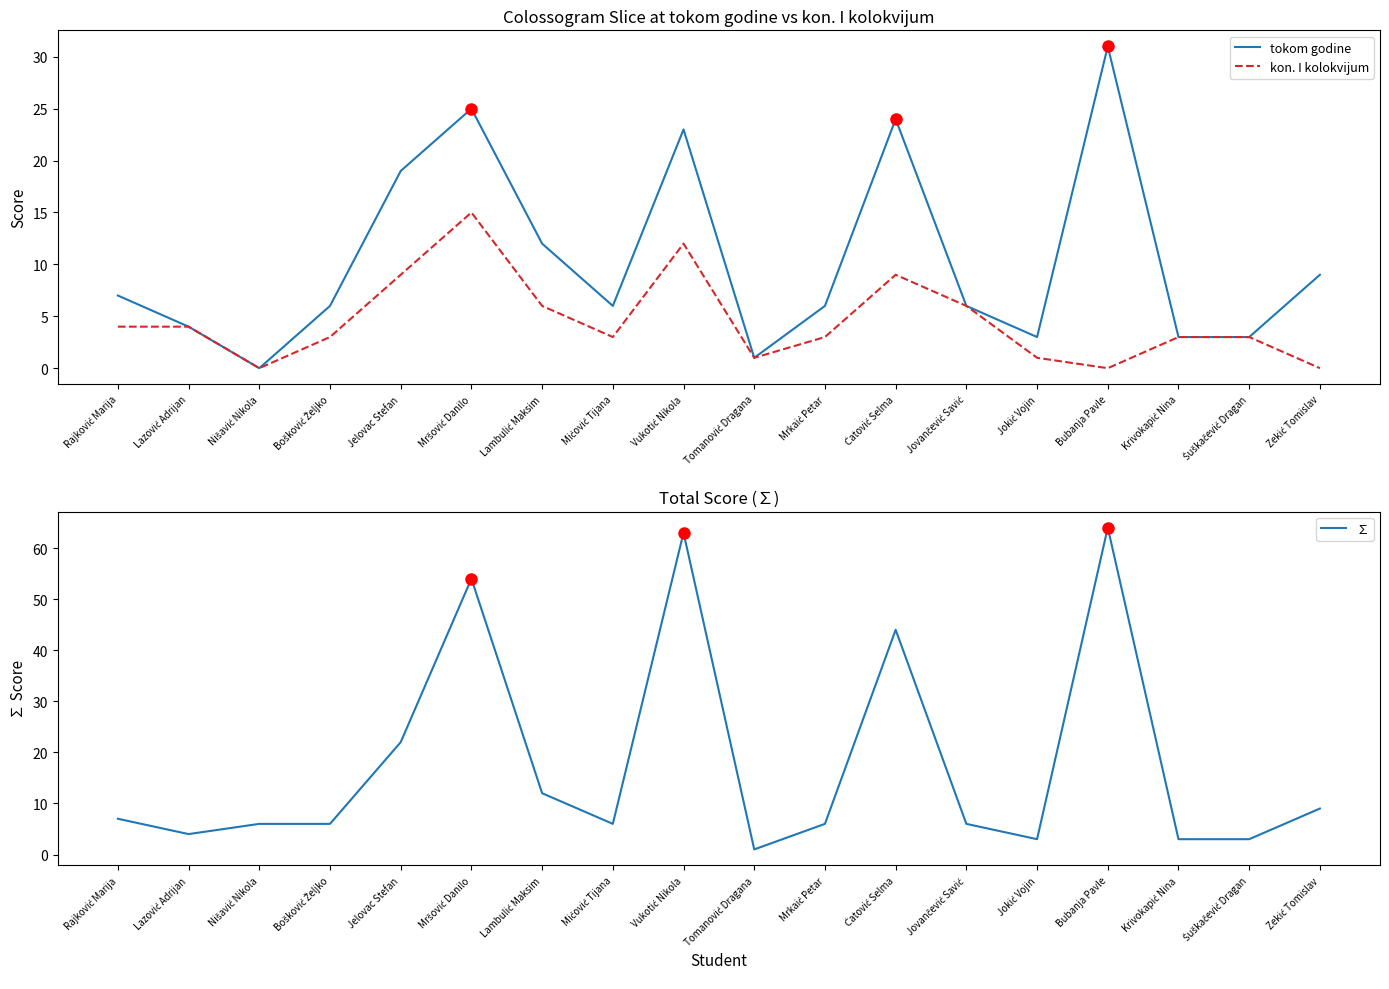

Is the value of ∑ at Mrkaić Petar greater than the value of tokom godine at Šuškačević Dragan?

Yes